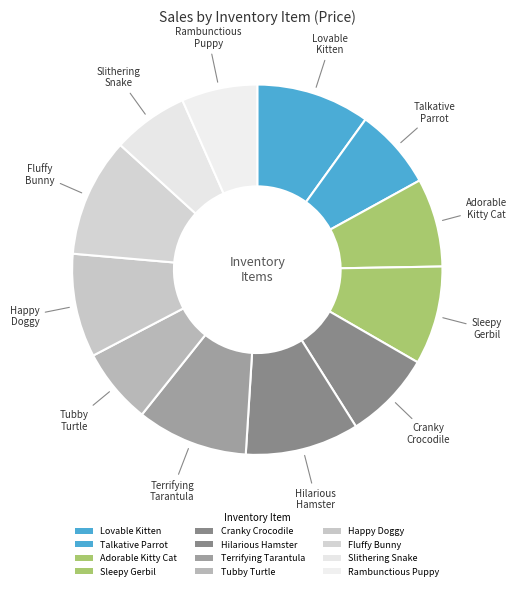

How many slices are in this pie chart?

12